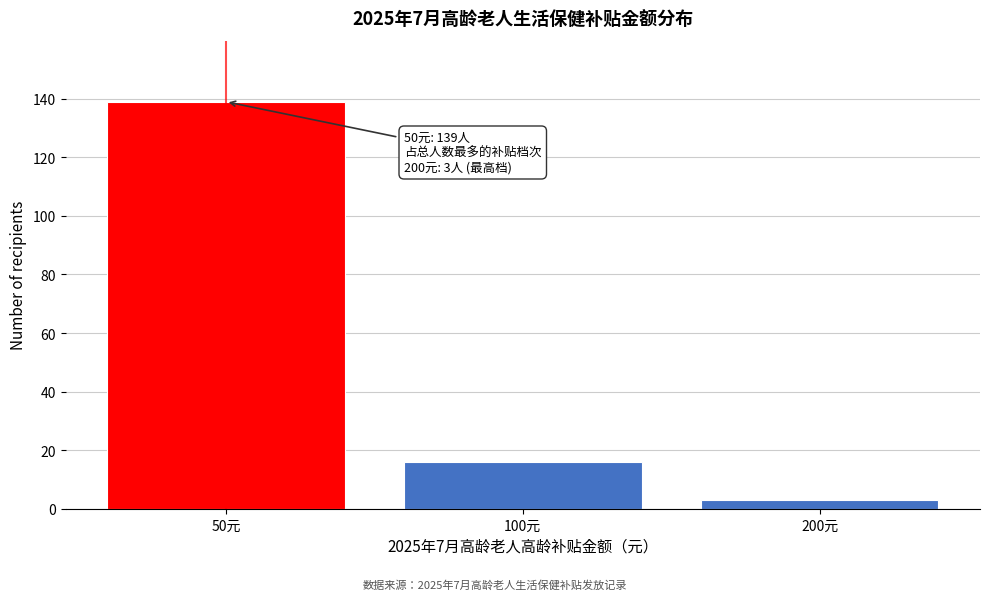

Reading right to left, extract all data points from this chart.

200元=3	100元=16	50元=139